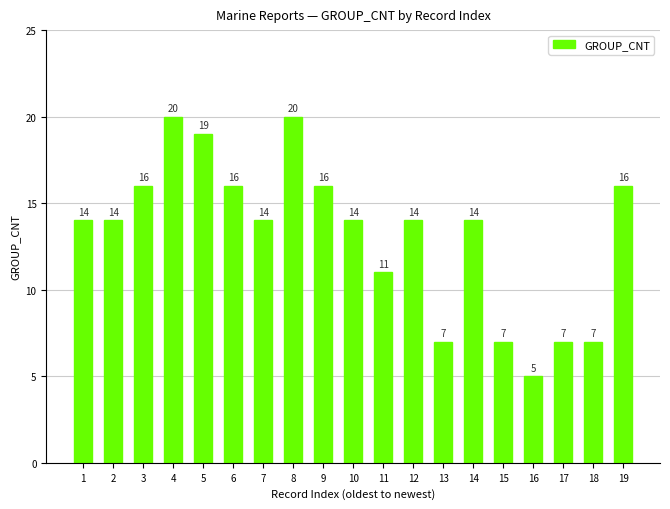

How many values are between 7 and 16?

15